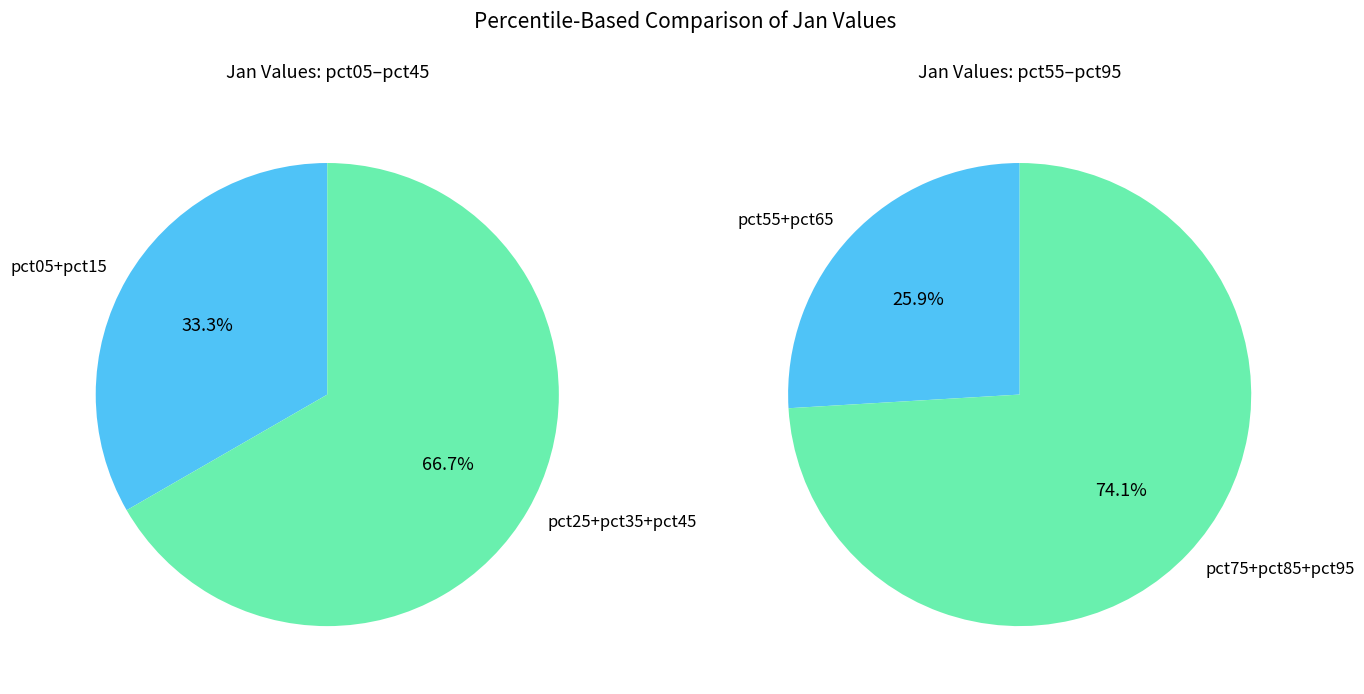

Does pct65 represent more than half of the total?

No